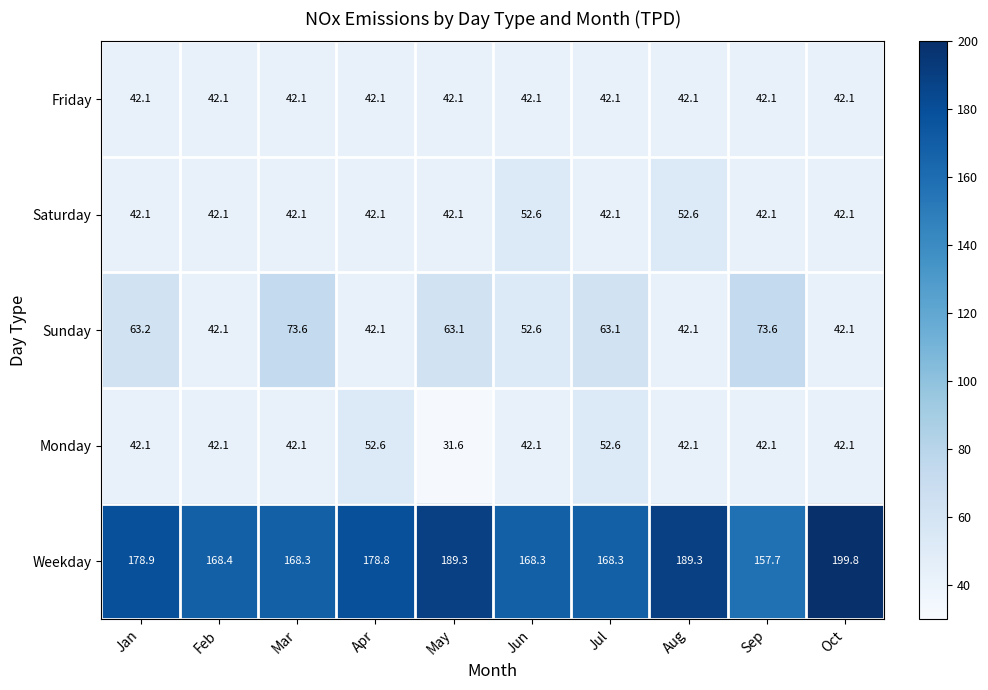

What is the average value of the Weekday series?

176.7